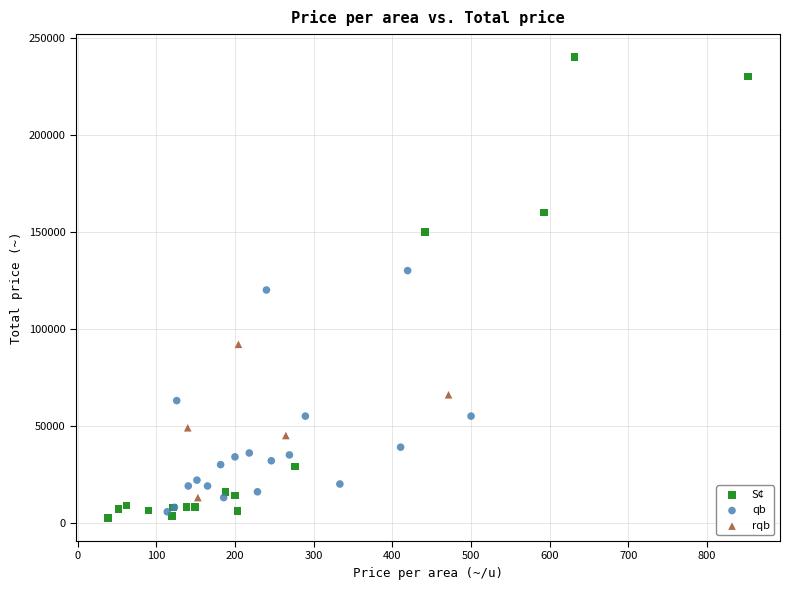

Which series reaches the maximum Y coordinate?

S¢